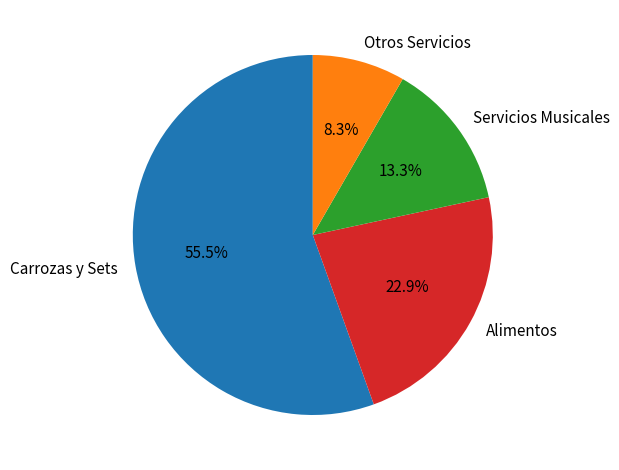

What percentage do Carrozas y Sets and Servicios Musicales together represent?

68.8%